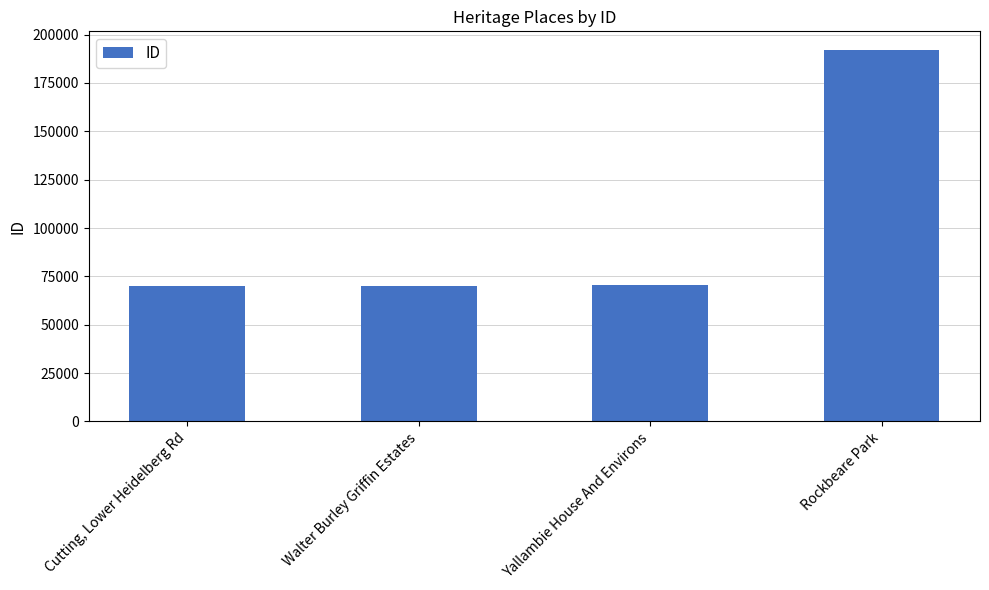

Rank the categories by value from lowest to highest.

Cutting, Lower Heidelberg Rd, Walter Burley Griffin Estates, Yallambie House And Environs, Rockbeare Park